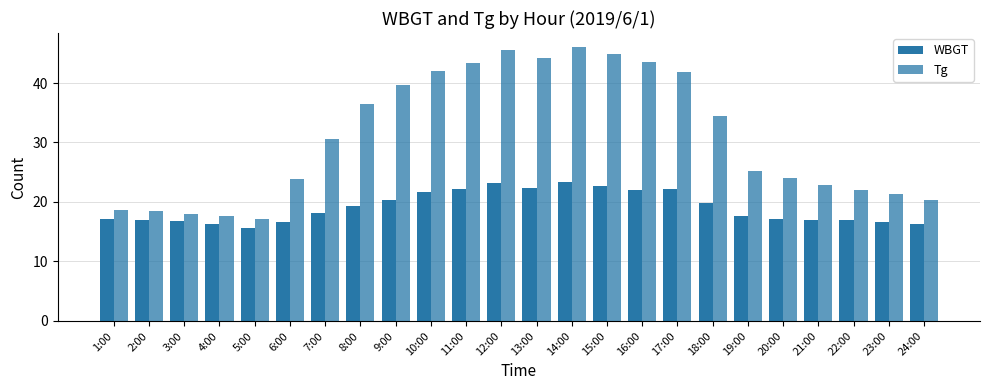

How many data points in Tg are less than 30?

12